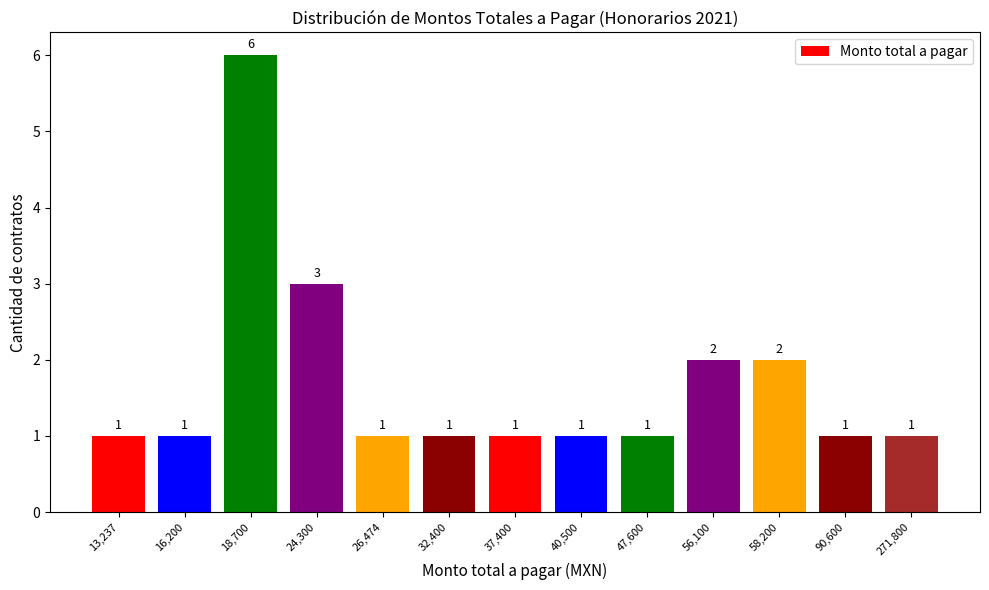

What is the greatest value displayed?

6